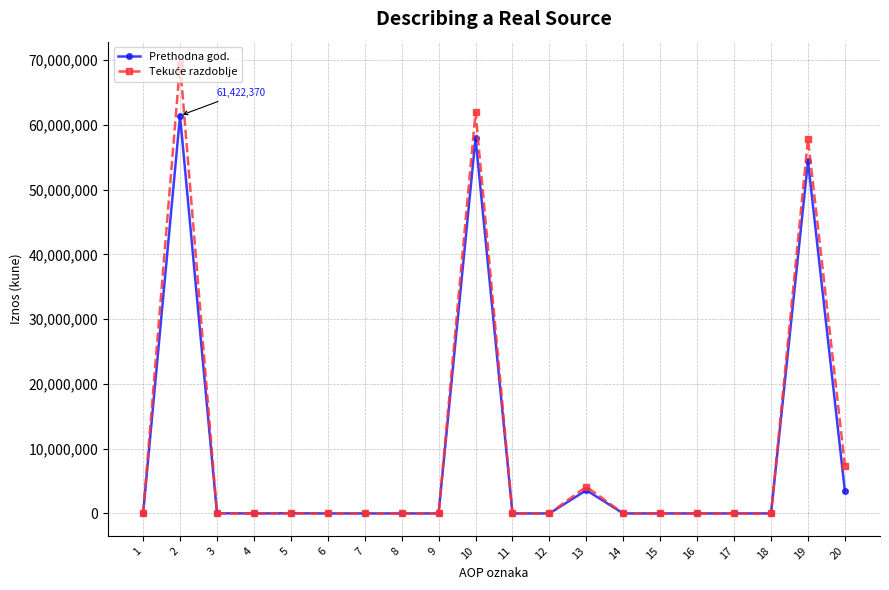

At how many categories does at least one series exceed 44876584?

3